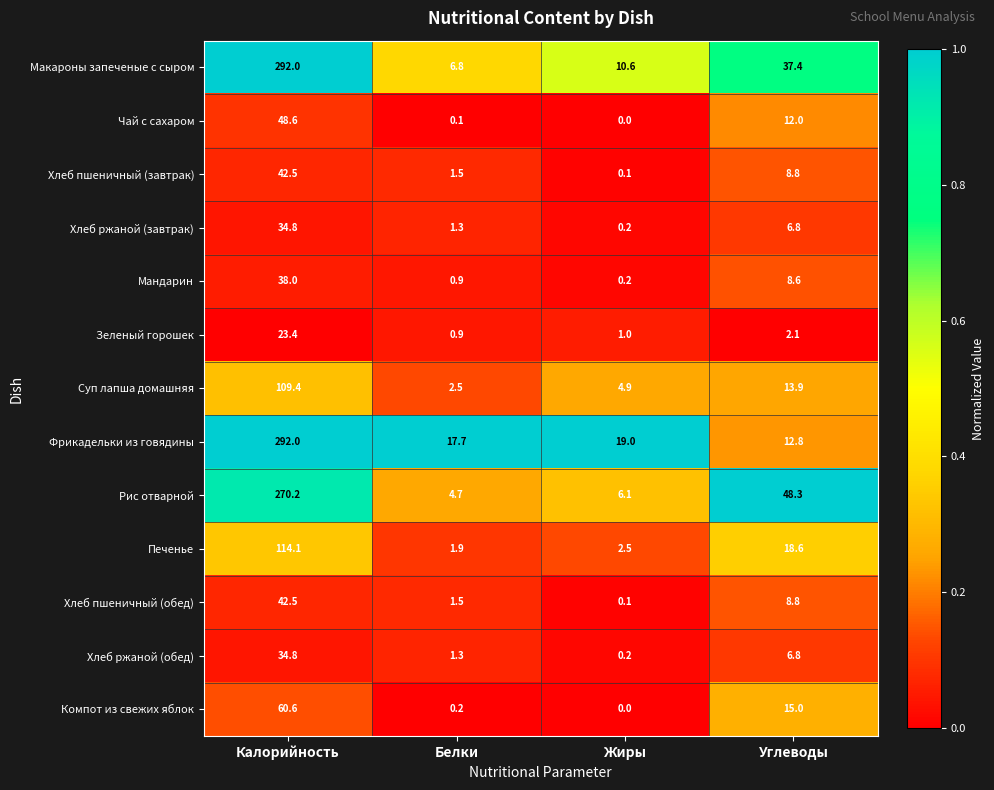

Which series changed the most between Белки and Жиры?

Макароны запеченые с сыром